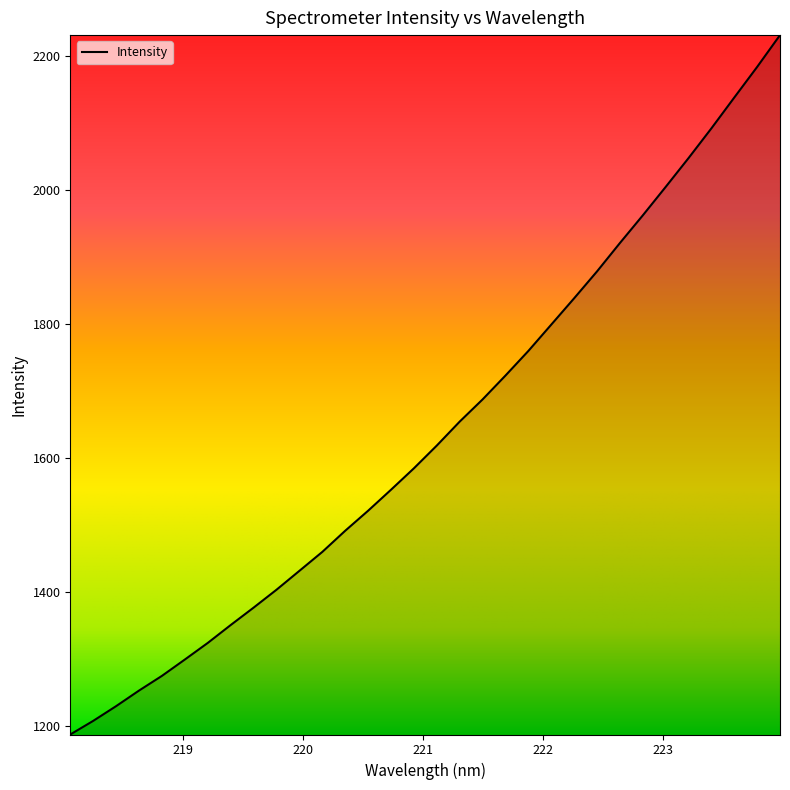

What is the difference between the maximum and minimum values?

1044.1